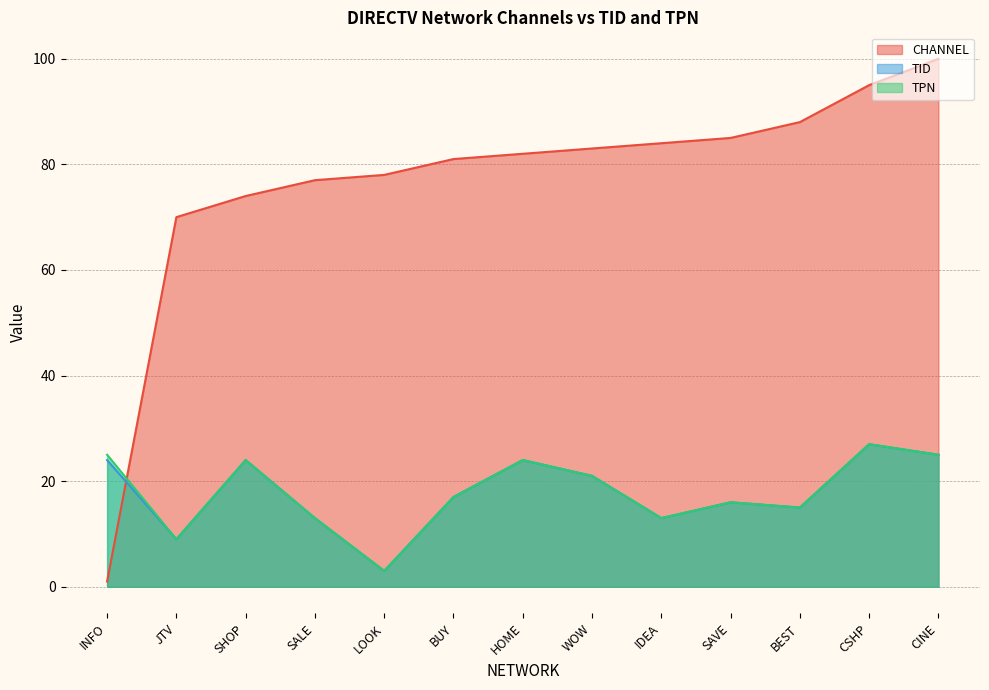

The value of TID at CINE is 44. True or false?

False